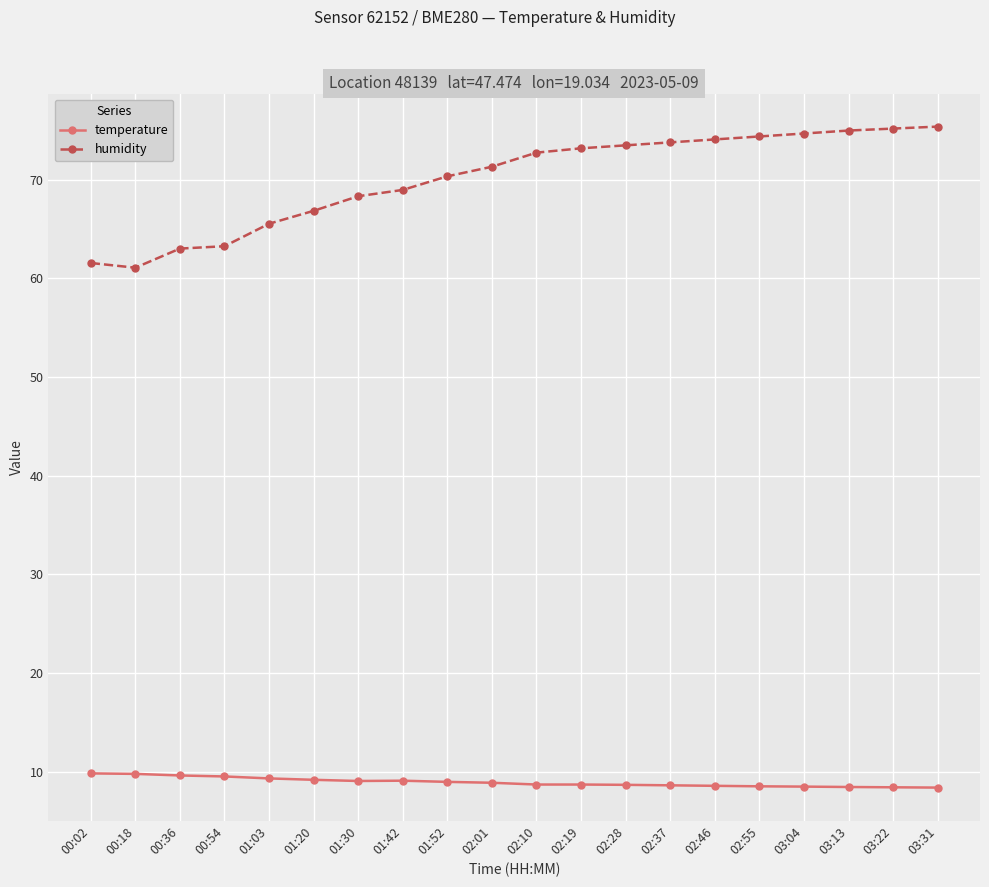

True or false: humidity and temperature cross at least once.

False